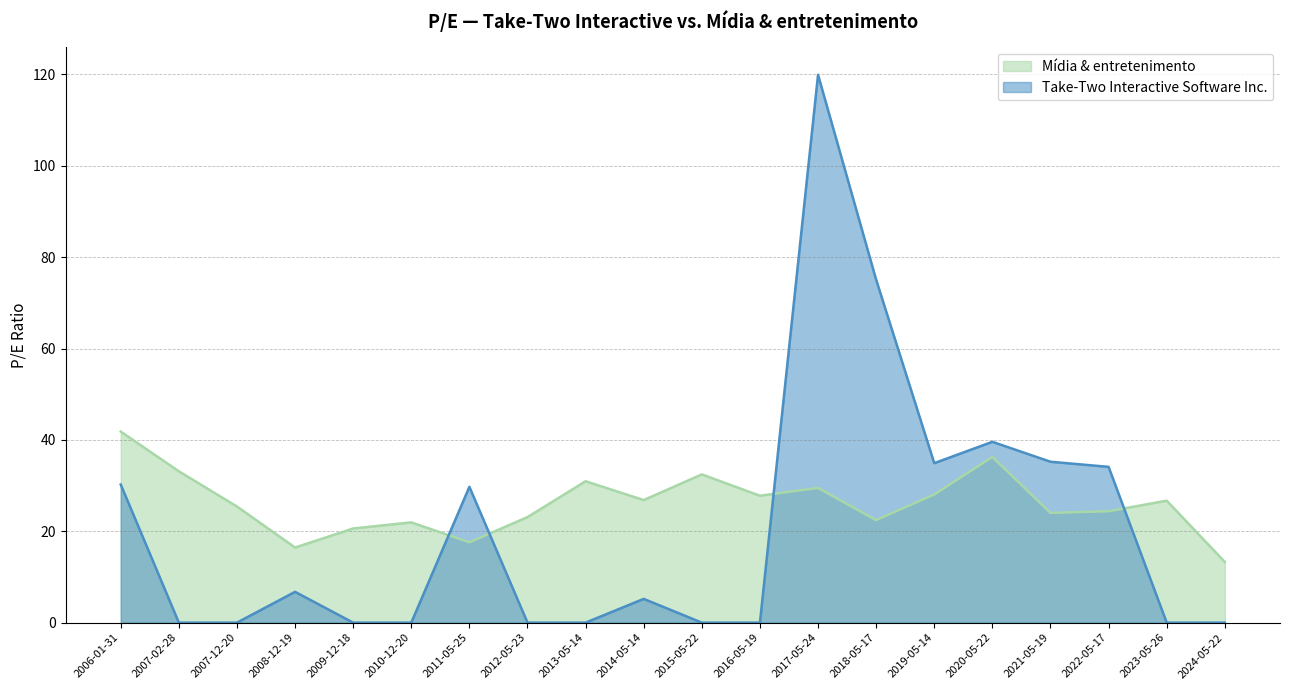

How many interior local peaks does the Take-Two Interactive Software Inc. series have?

5